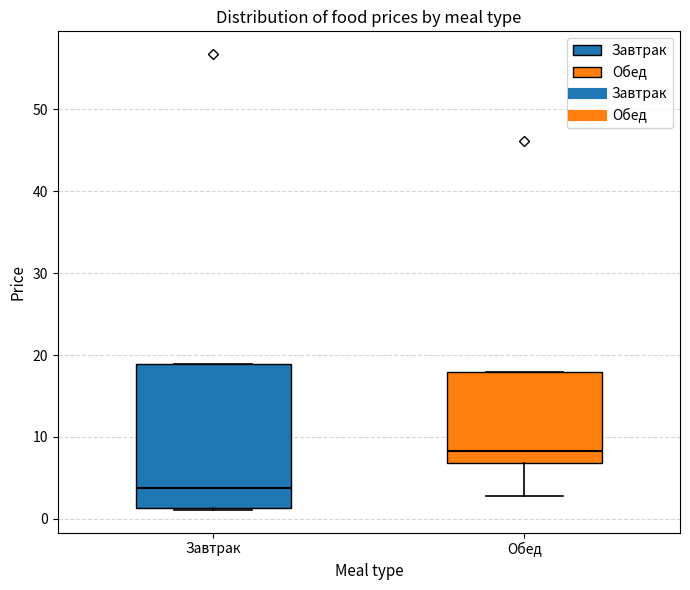

Which box is the tallest, from its lower edge to its upper edge?

Завтрак